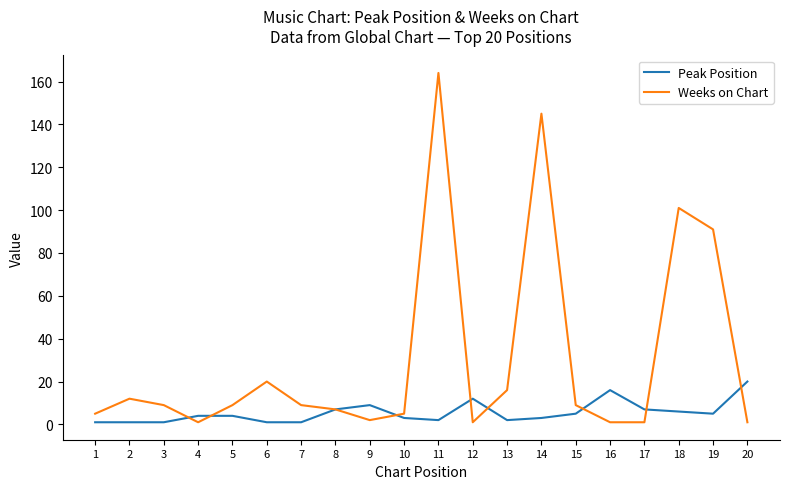

Which series has the widest spread of values?

Weeks on Chart